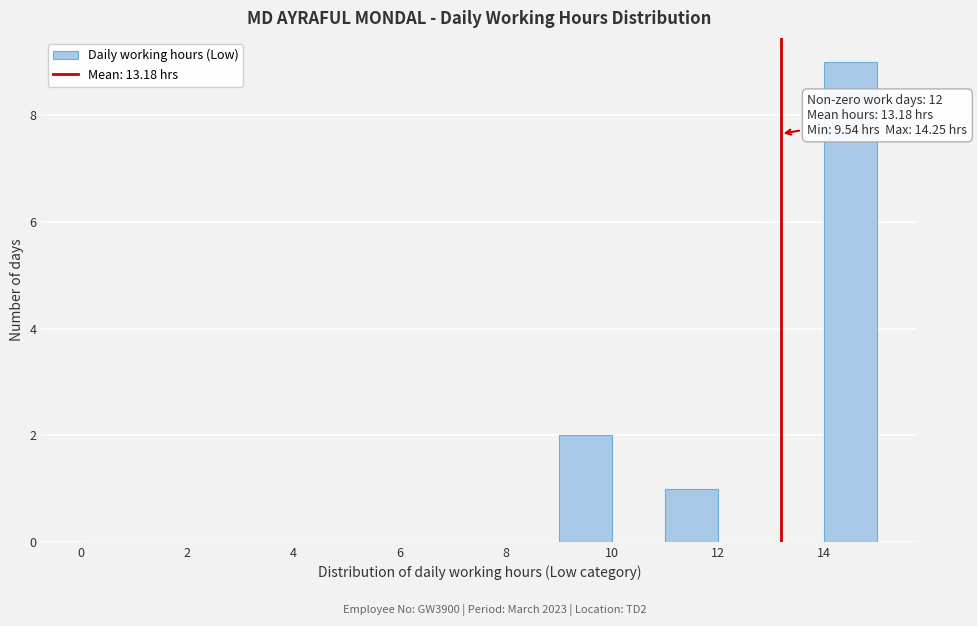

Over which range of the x-axis is the bar tallest?

14 to 15